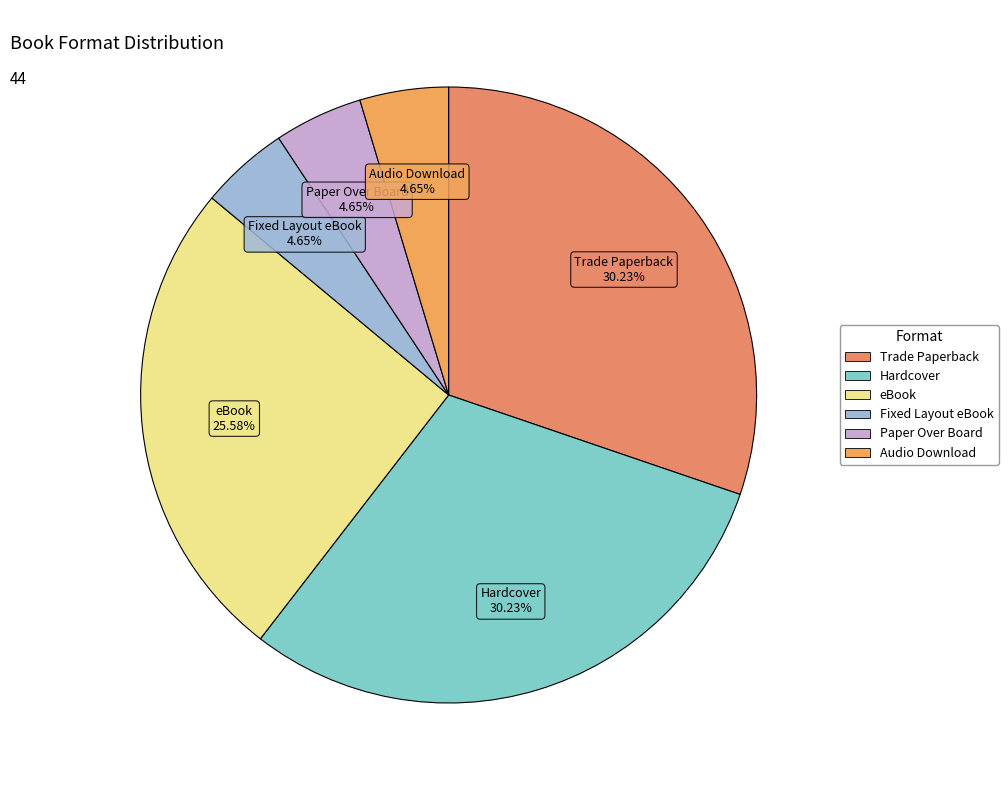

To the nearest percent, what is the difference between the largest and smallest slice percentages?

26%